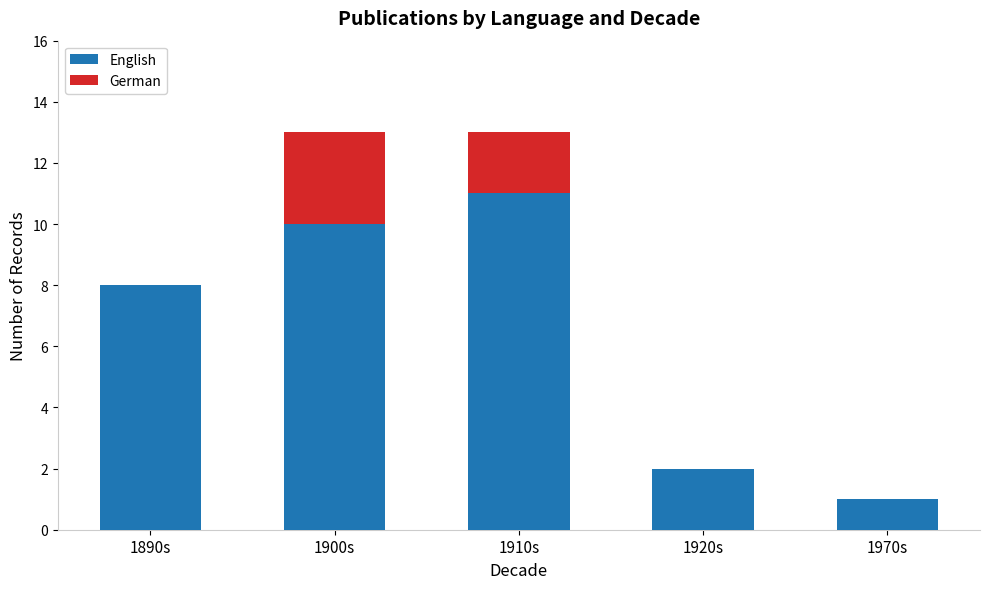

True or false: English has a value of 2 at 1920s.

True